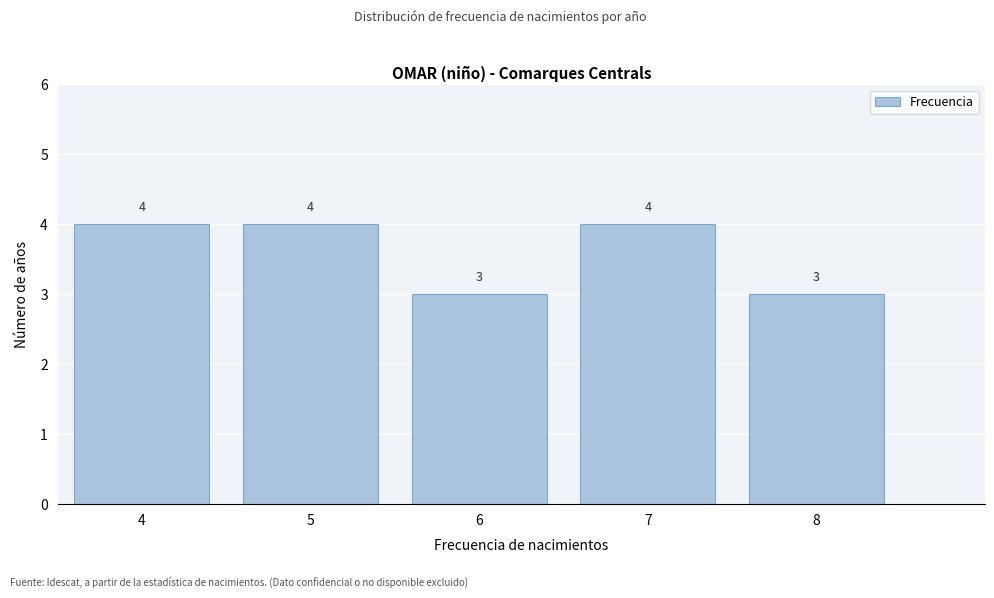

Reading left to right, list every bar in this chart as the range it spans on the x-axis followed by its height.

3.5 to 4.5: 4
4.5 to 5.5: 4
5.5 to 6.5: 3
6.5 to 7.5: 4
7.5 to 8.5: 3